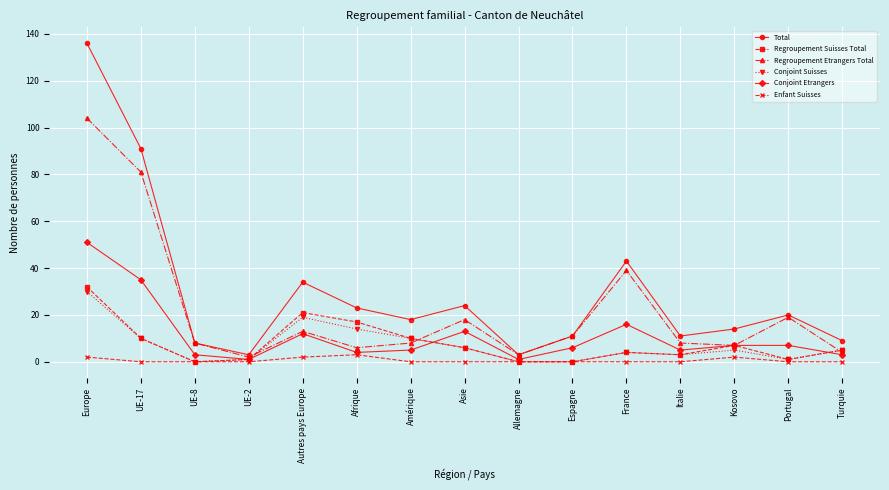

True or false: Total and Enfant Suisses cross at least once.

False